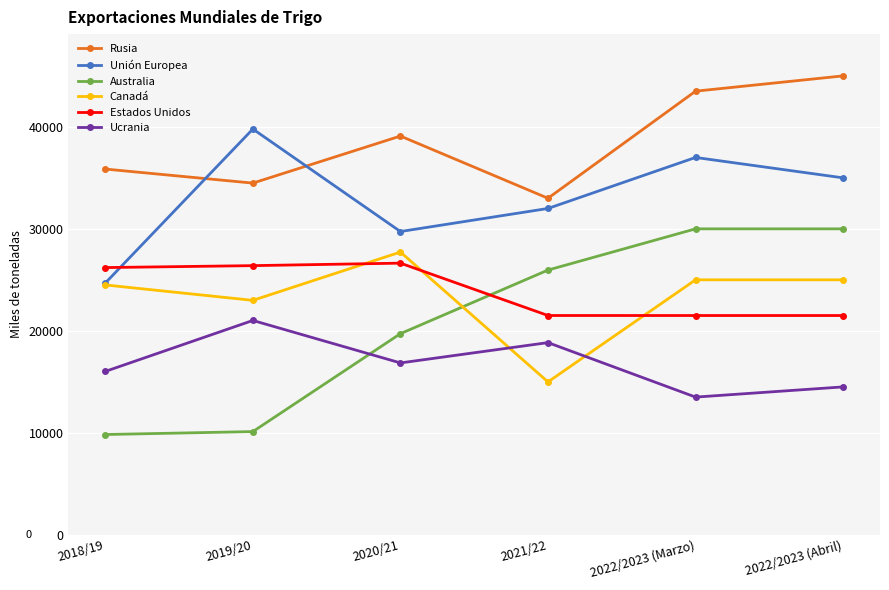

Which series has the widest spread of values?

Australia